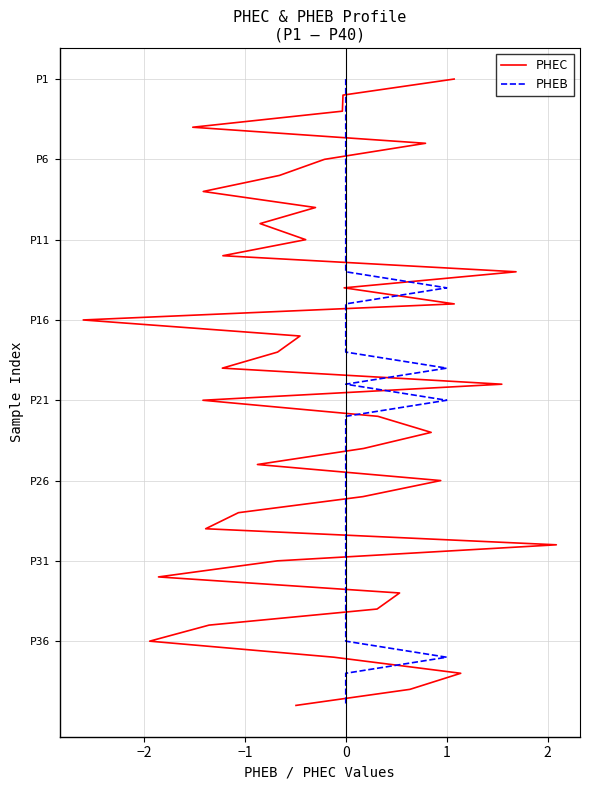

Count the number of categories in the chart.

40